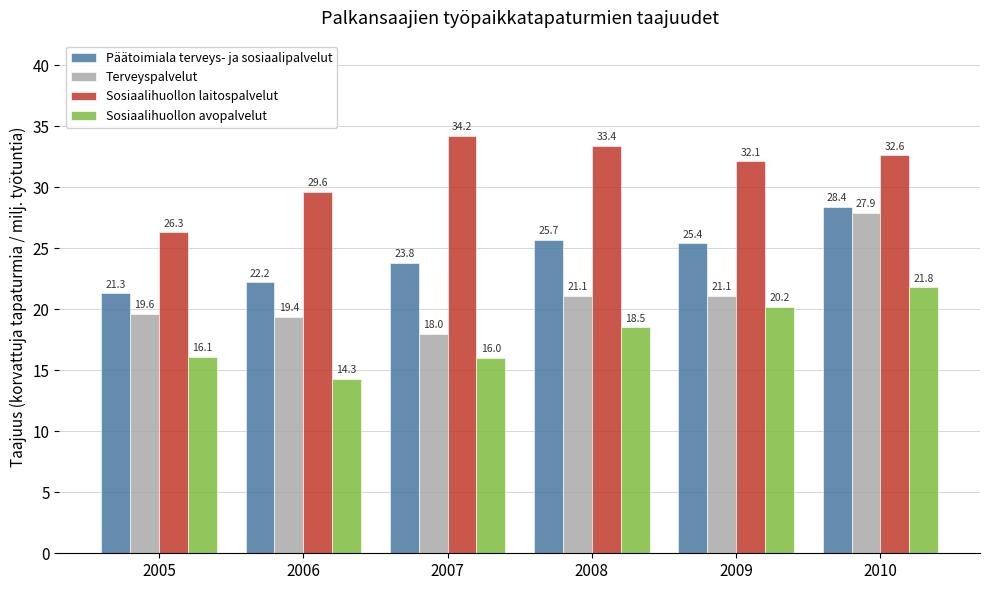

At which label does Sosiaalihuollon avopalvelut first exceed 18?

2008